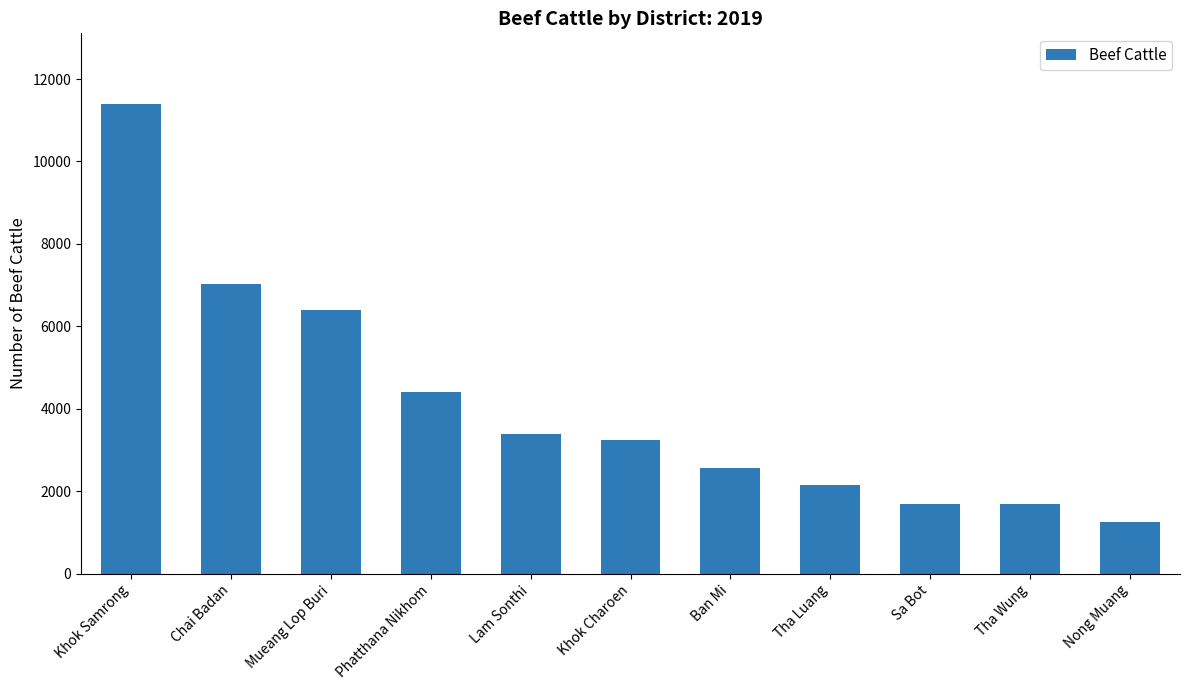

What is the smallest value displayed?

1264